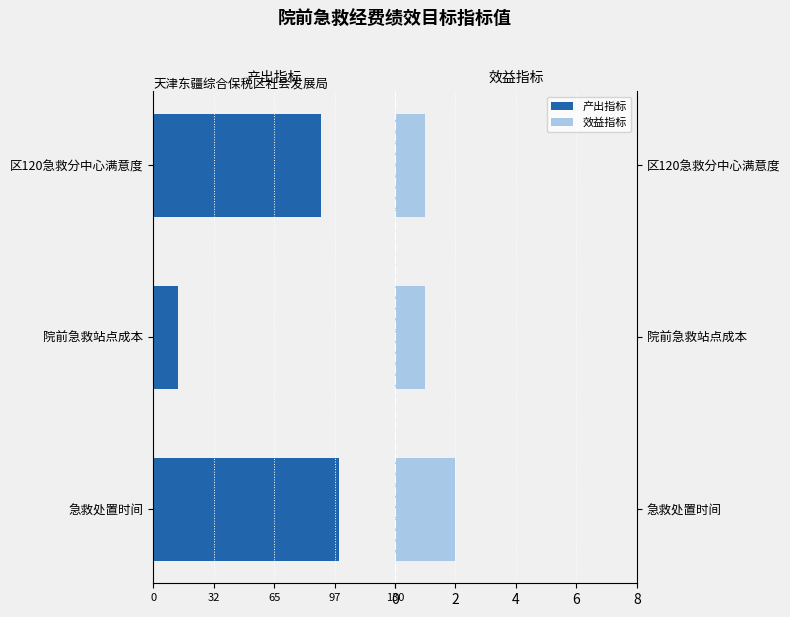

Between 院前急救站点成本 and 区120急救分中心满意度, which is larger?

院前急救站点成本